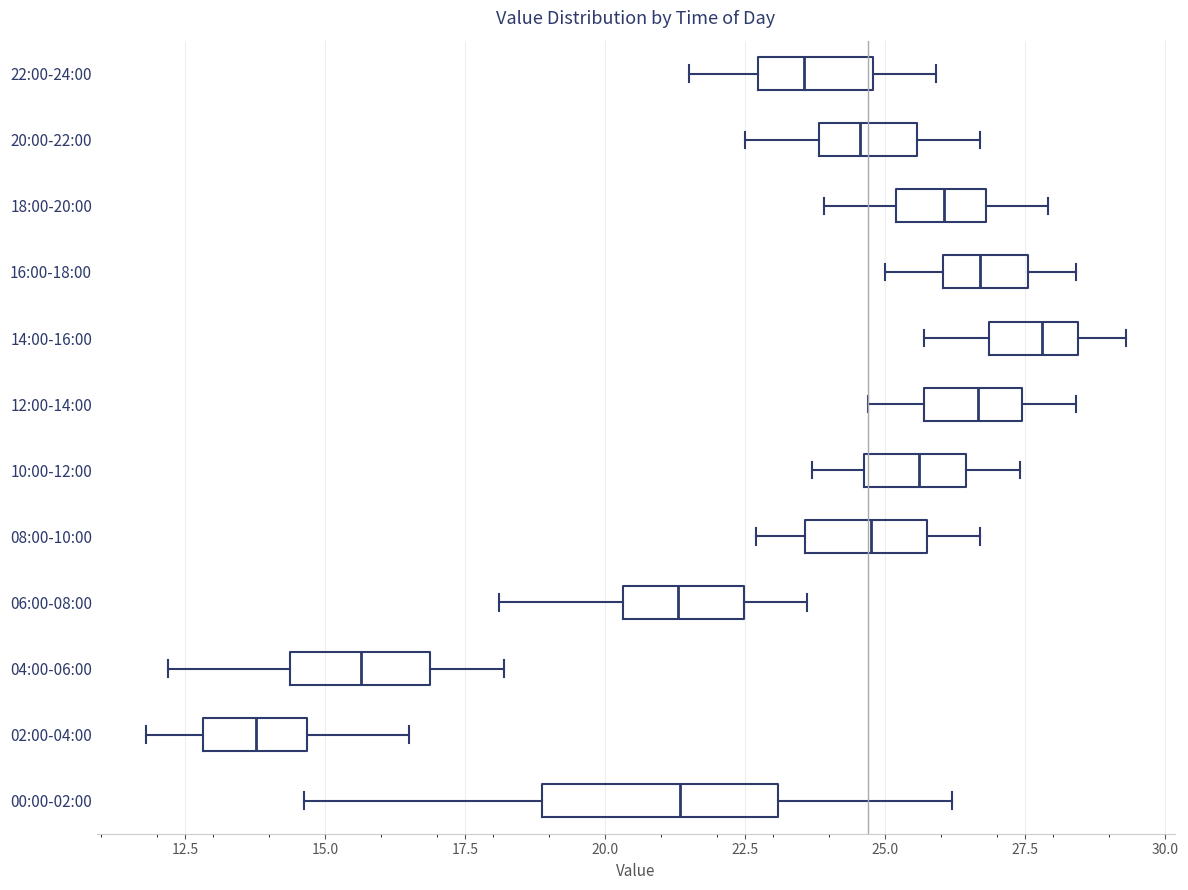

Reading bottom to top, transcribe this box plot: for each box, give where its median line is, the range the box spans, and where its two whiskers end, as read against the x-axis. The values are not printed on the chart, so give them approximately, as read against the axis.

00:00-02:00: median 21.5, box 19.0 to 23.0, whiskers 14.5 to 26.0
02:00-04:00: median 14.0, box 13.0 to 14.5, whiskers 12.0 to 16.5
04:00-06:00: median 15.5, box 14.5 to 17.0, whiskers 12.0 to 18.0
06:00-08:00: median 21.5, box 20.5 to 22.5, whiskers 18.0 to 23.5
08:00-10:00: median 25.0, box 23.5 to 26.0, whiskers 22.5 to 26.5
10:00-12:00: median 25.5, box 24.5 to 26.5, whiskers 23.5 to 27.5
12:00-14:00: median 26.5, box 25.5 to 27.5, whiskers 24.5 to 28.5
14:00-16:00: median 28.0, box 27.0 to 28.5, whiskers 25.5 to 29.5
16:00-18:00: median 26.5, box 26.0 to 27.5, whiskers 25.0 to 28.5
18:00-20:00: median 26.0, box 25.0 to 27.0, whiskers 24.0 to 28.0
20:00-22:00: median 24.5, box 24.0 to 25.5, whiskers 22.5 to 26.5
22:00-24:00: median 23.5, box 22.5 to 25.0, whiskers 21.5 to 26.0